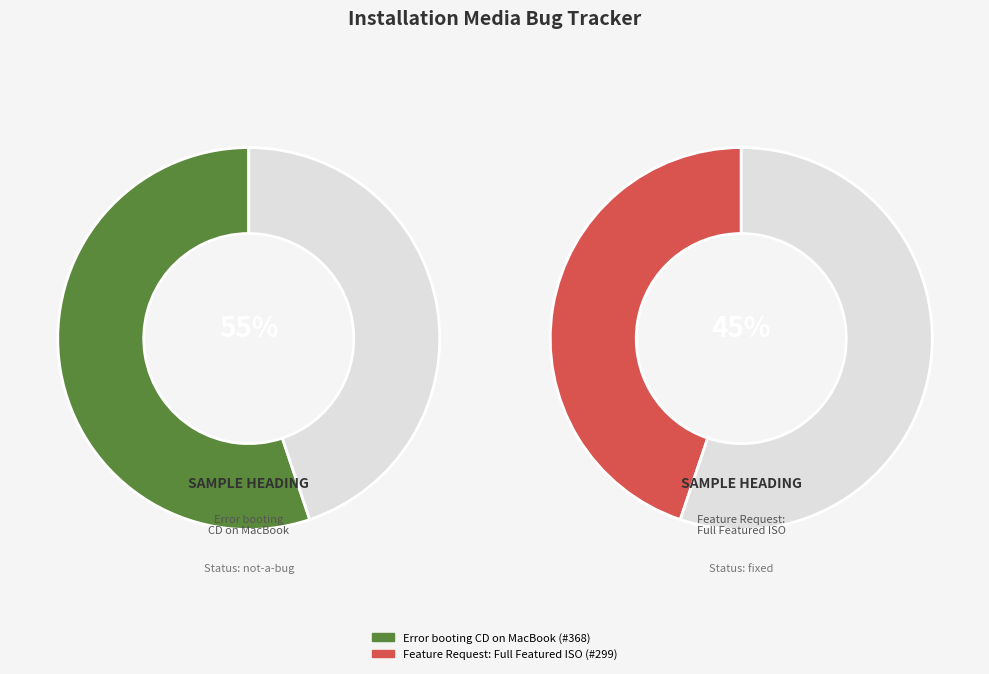

Which category has the smallest portion of the pie?

Feature Request: Full Featured ISO